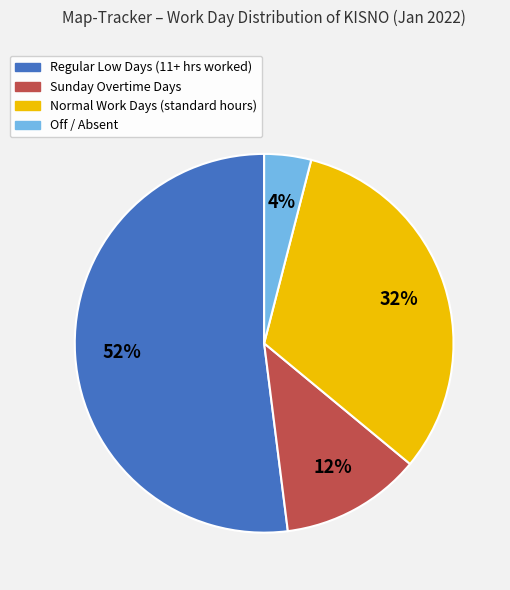

Is there any slice that represents more than half of the pie?

Yes